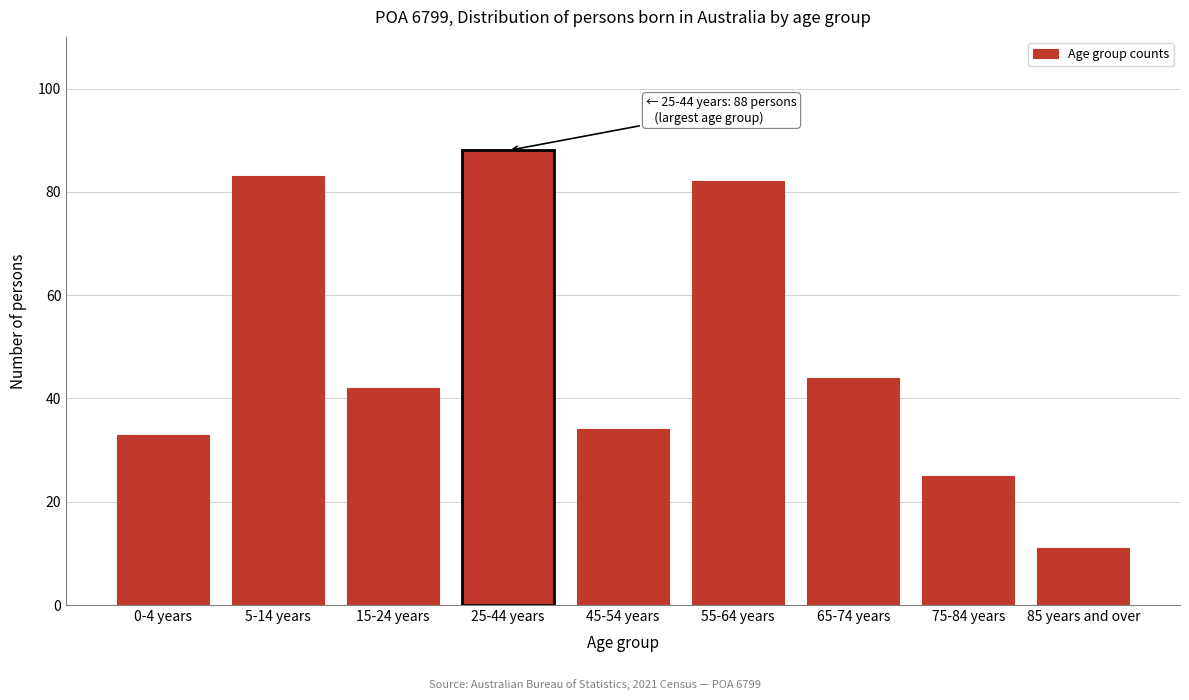

Reading left to right, what are all the values shown in this chart?

0-4 years=33	5-14 years=83	15-24 years=42	25-44 years=88	45-54 years=34	55-64 years=82	65-74 years=44	75-84 years=25	85 years and over=11